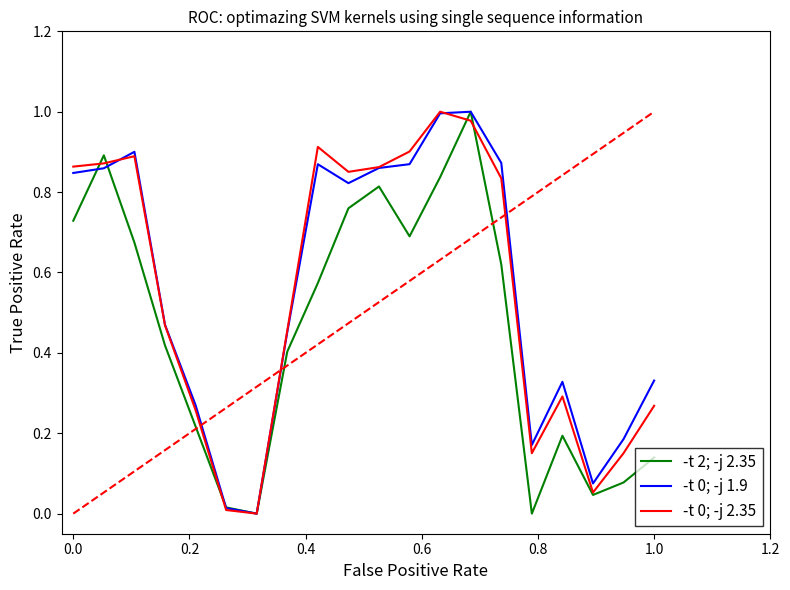

True or false: -t 0; -j 2.35 has more than 2 interior local peaks.

True